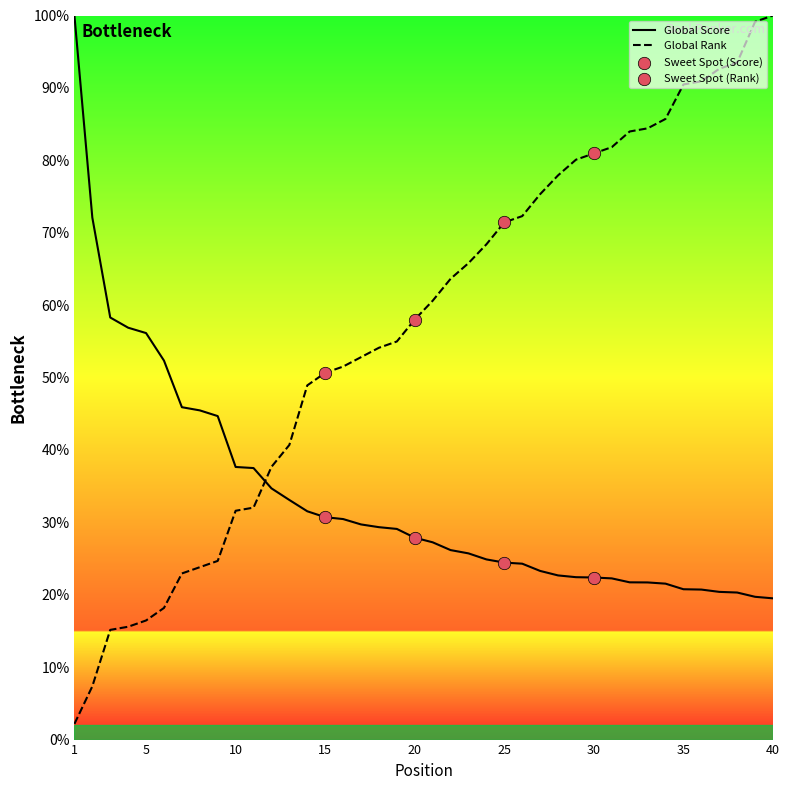

What is the minimum value for Global Score?

19.5